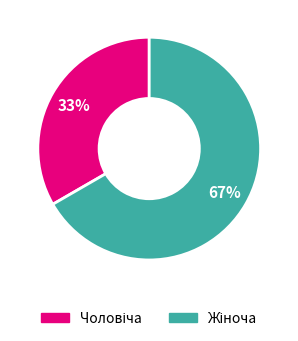

How many slices are in this pie chart?

2